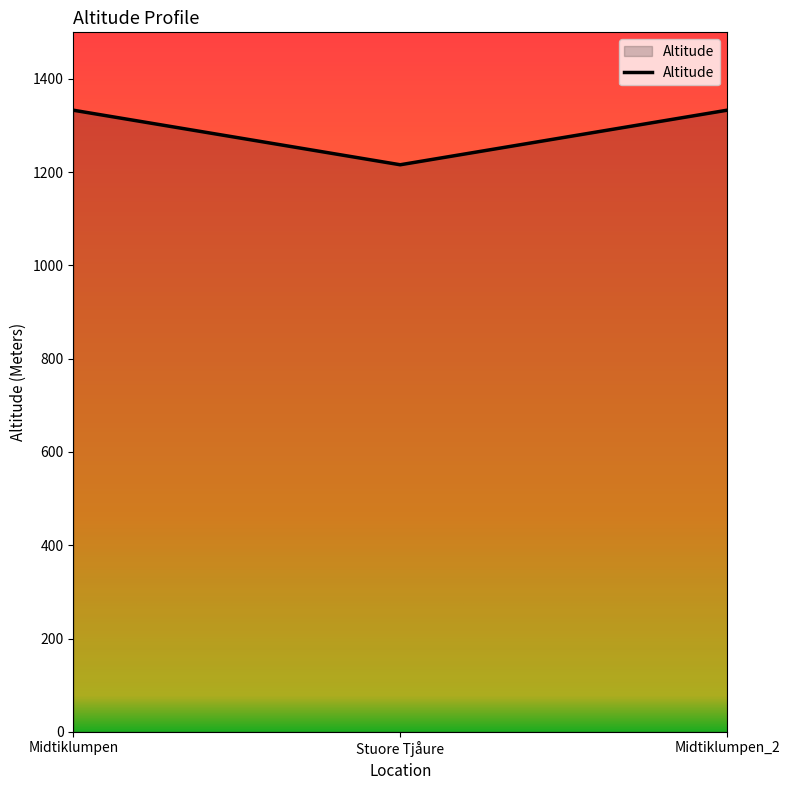

What is the greatest value displayed?

1333